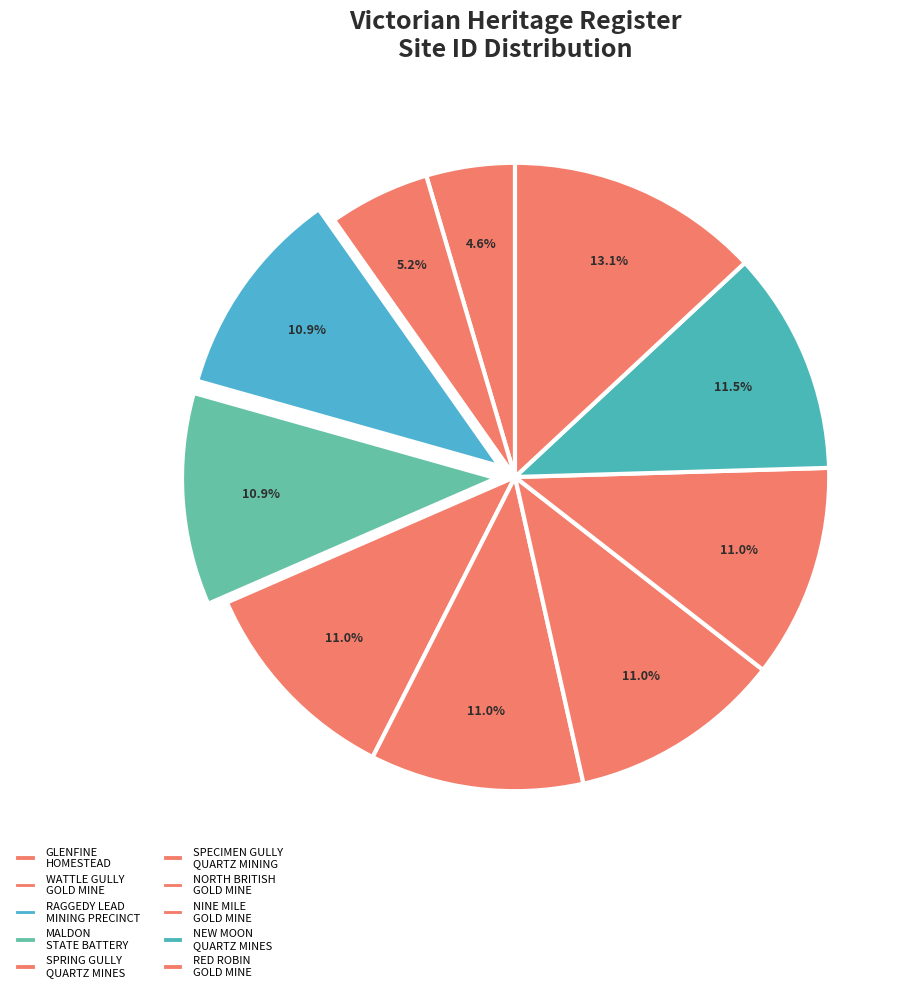

Is it true that MALDON STATE BATTERY is 11% of the pie?

True